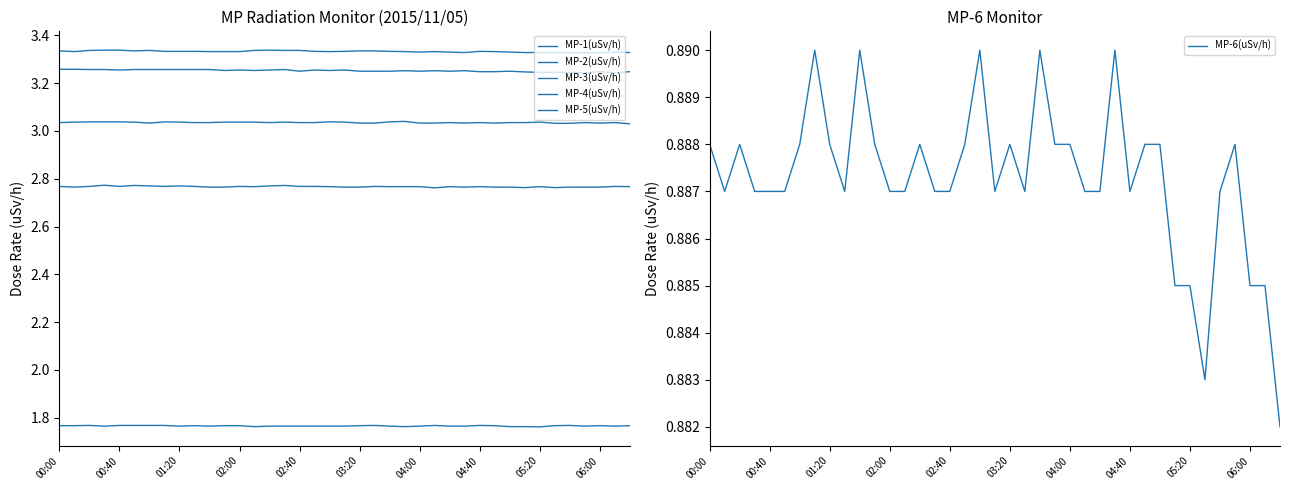

Which series has the largest total across all categories?

MP-3(uSv/h)